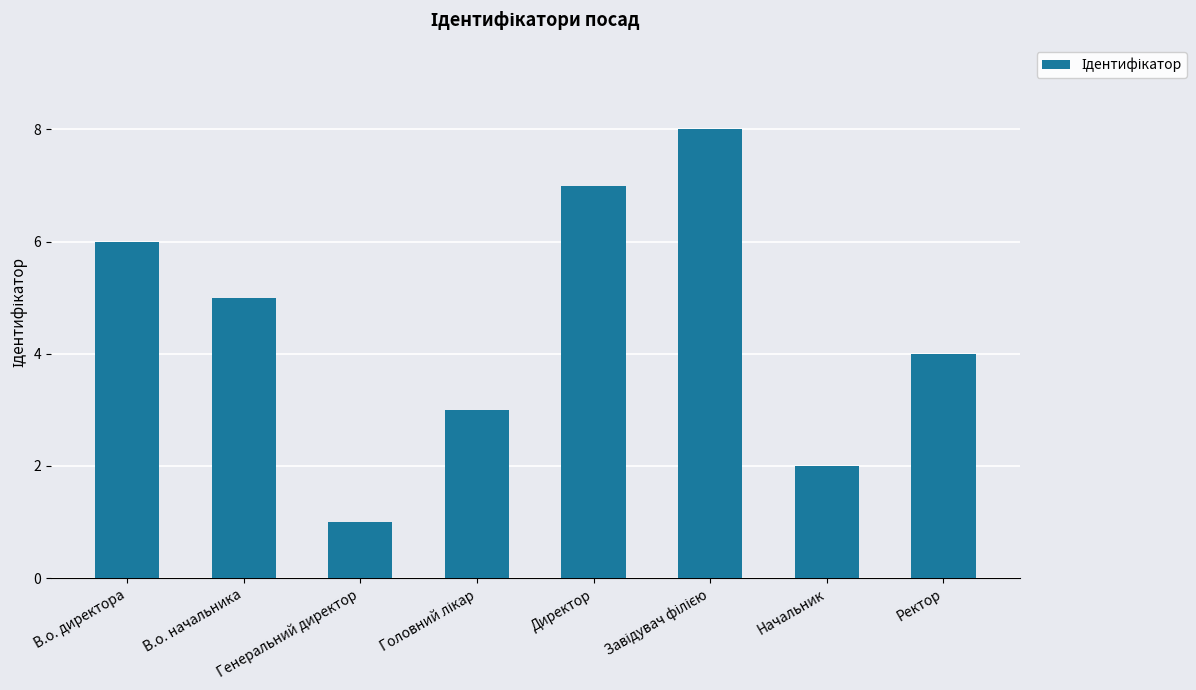

How many bars are there in total?

8